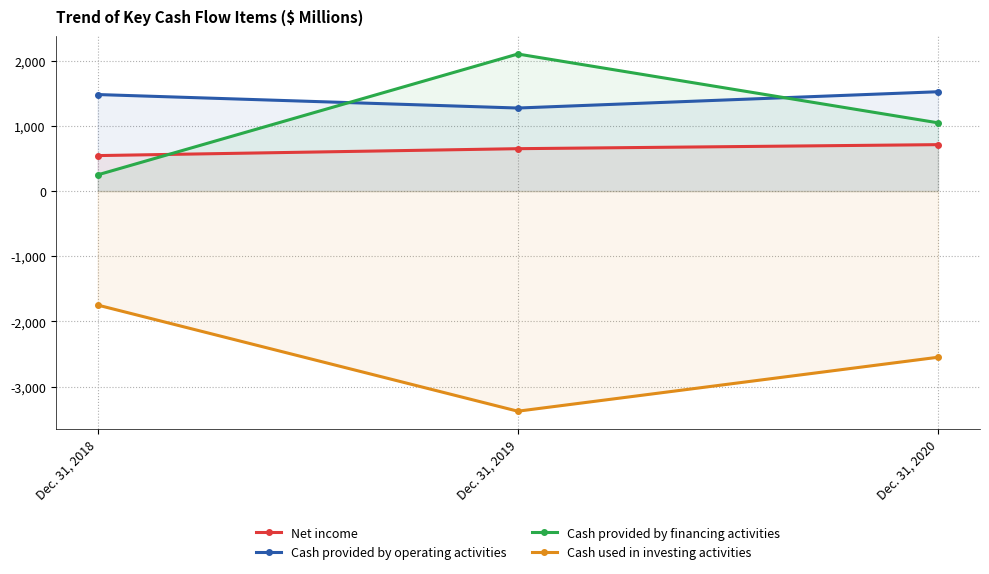

What is the sum of the Cash provided by financing activities values at Dec. 31, 2020 and Dec. 31, 2019?

3152